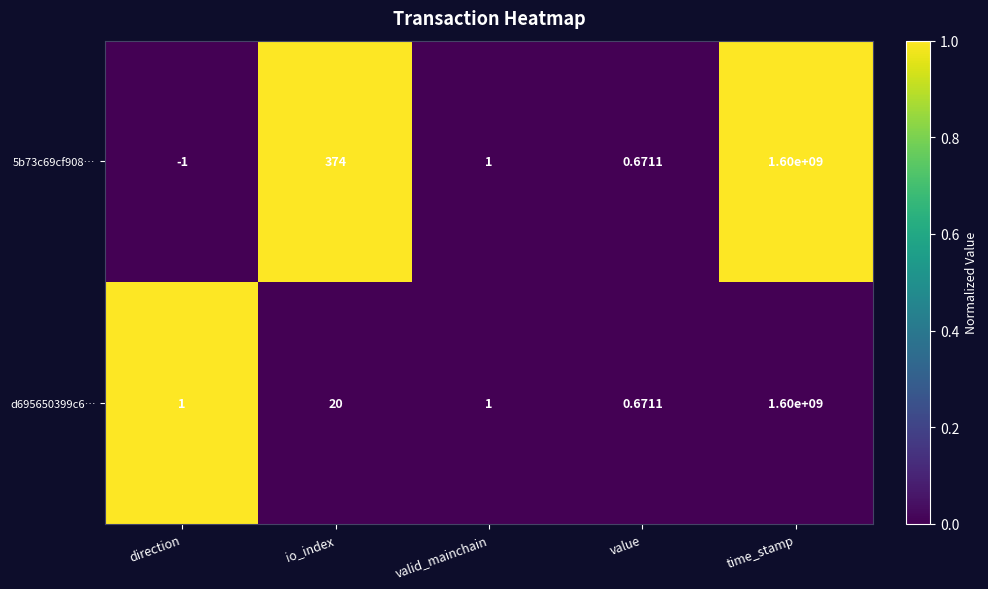

Rank the categories by 5b73c69cf908… value from lowest to highest.

direction, value, valid_mainchain, io_index, time_stamp